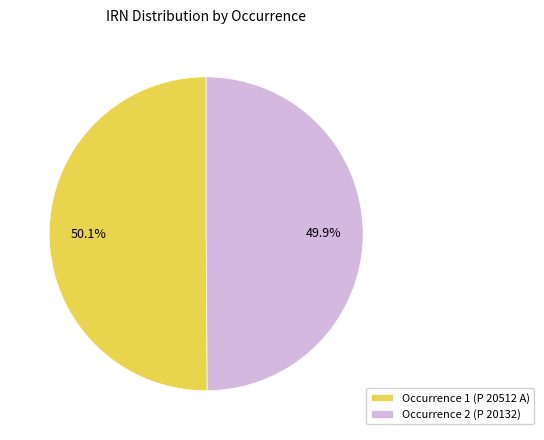

Count the number of slices in the pie.

2